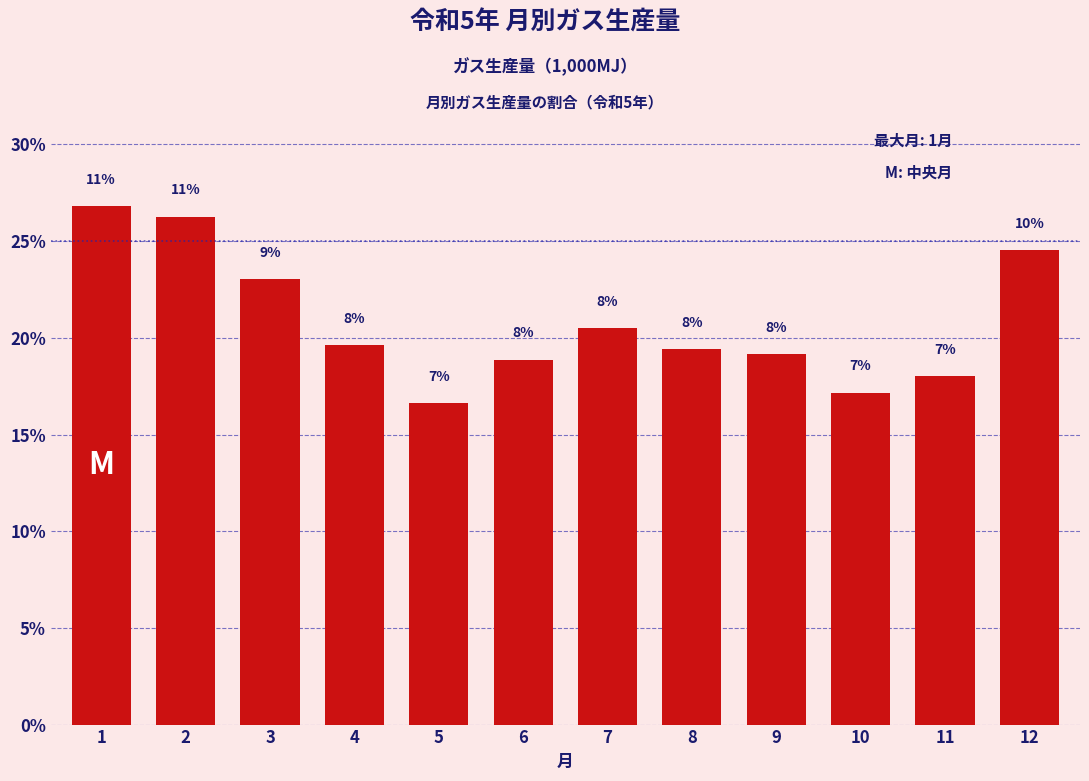

Are the bars horizontal?

No